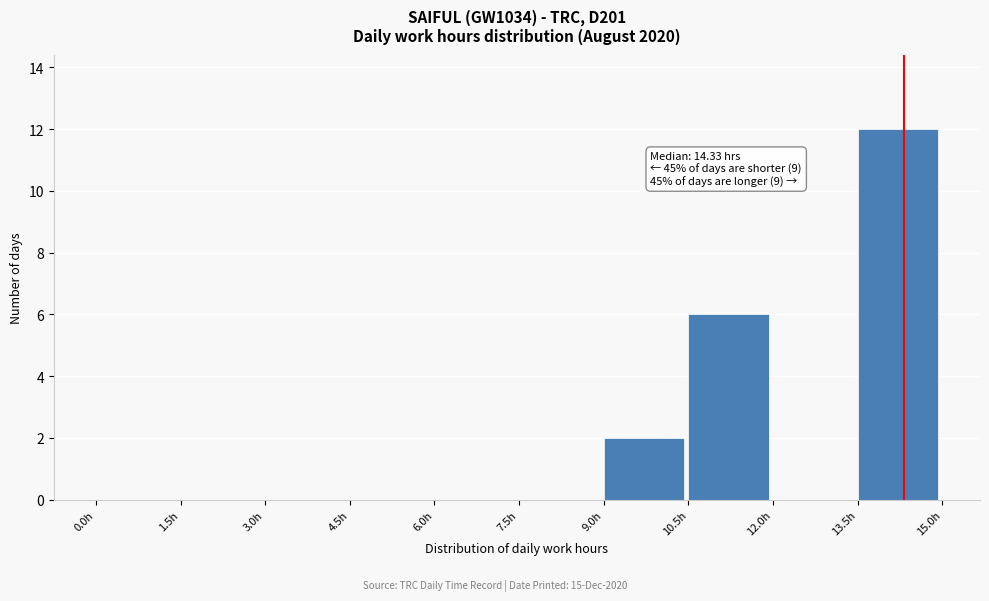

Which range on the x-axis has the tallest bar?

13.5 to 15.0